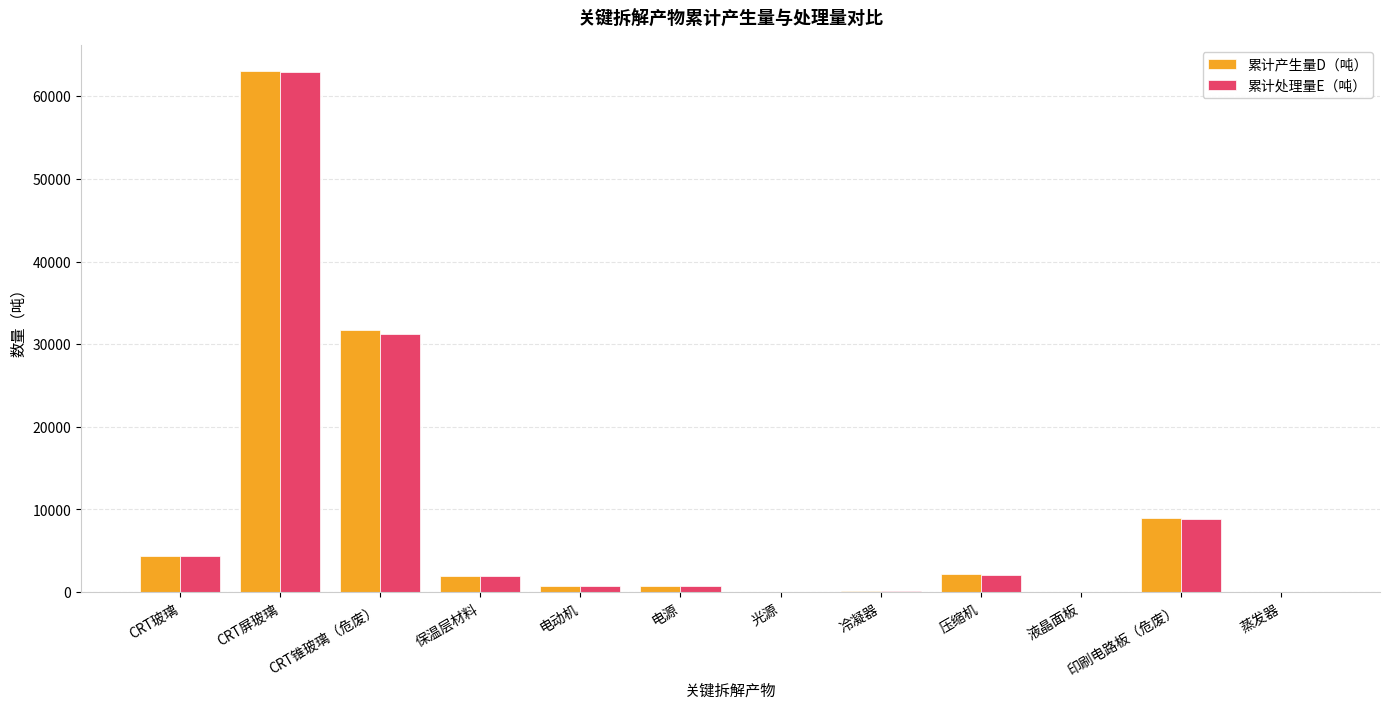

Which series has the largest range (max minus min)?

累计产生量D（吨）